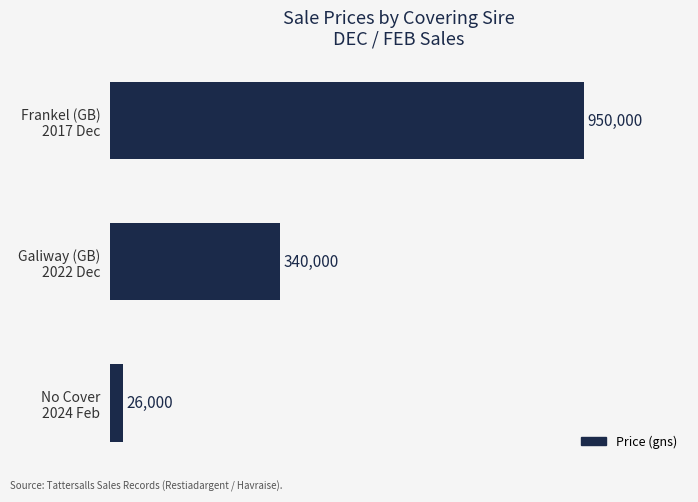

List the labels in order of value, smallest first.

No Cover
2024 Feb, Galiway (GB)
2022 Dec, Frankel (GB)
2017 Dec